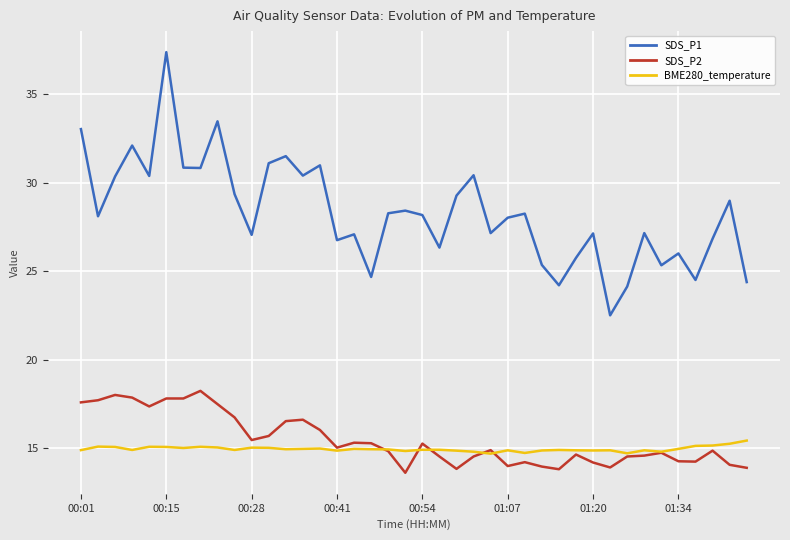

Which series has the largest range (max minus min)?

SDS_P1